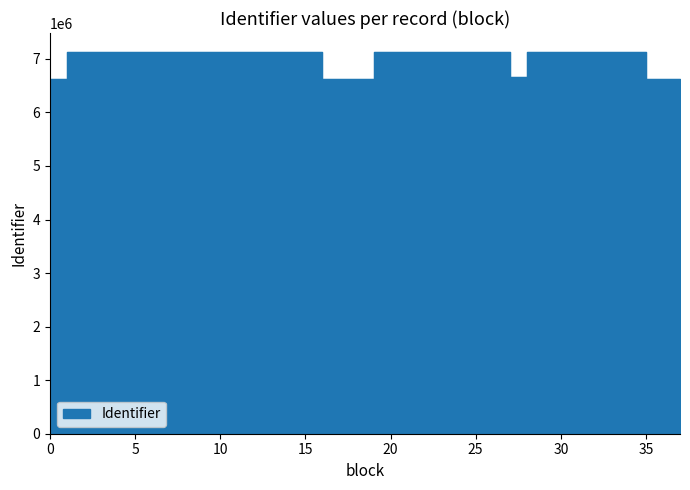

Approximately how many times larger is the value at 7126037 compared to 6632426?

1.1